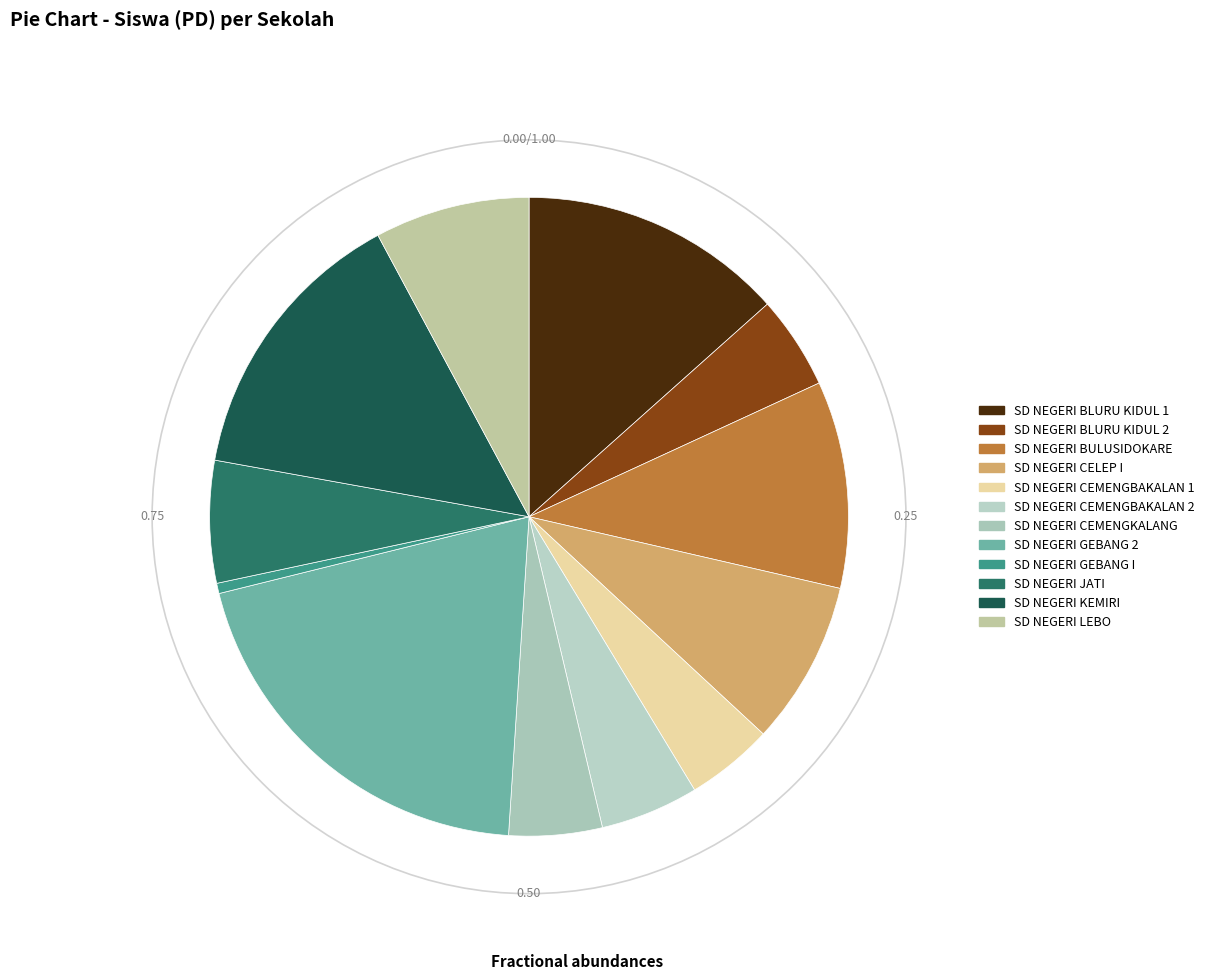

How many slices are in this pie chart?

12